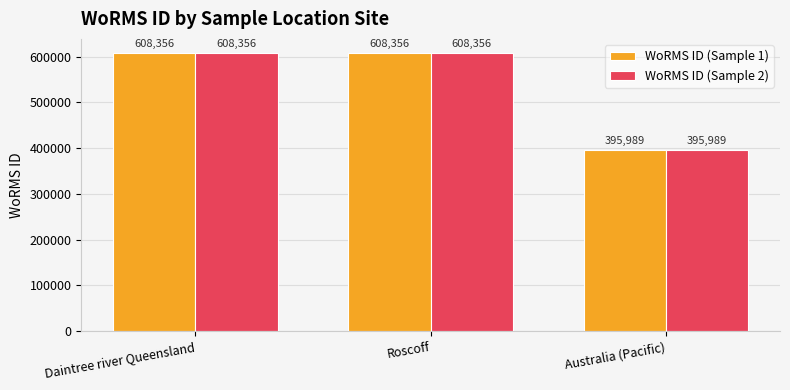

What is the greatest value displayed?

608356